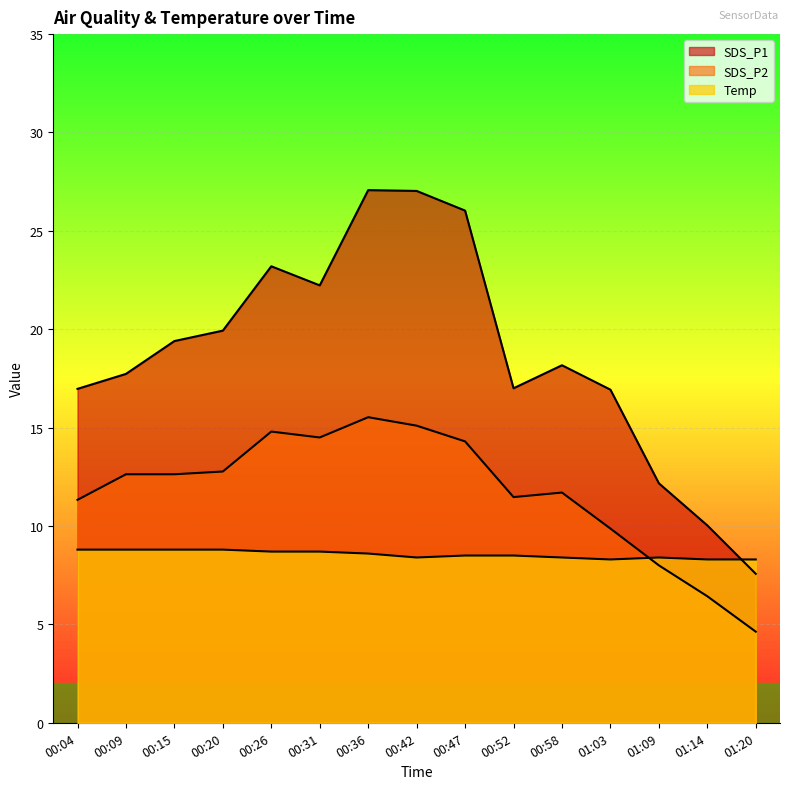

What is the total value across all series at 00:15?

40.8